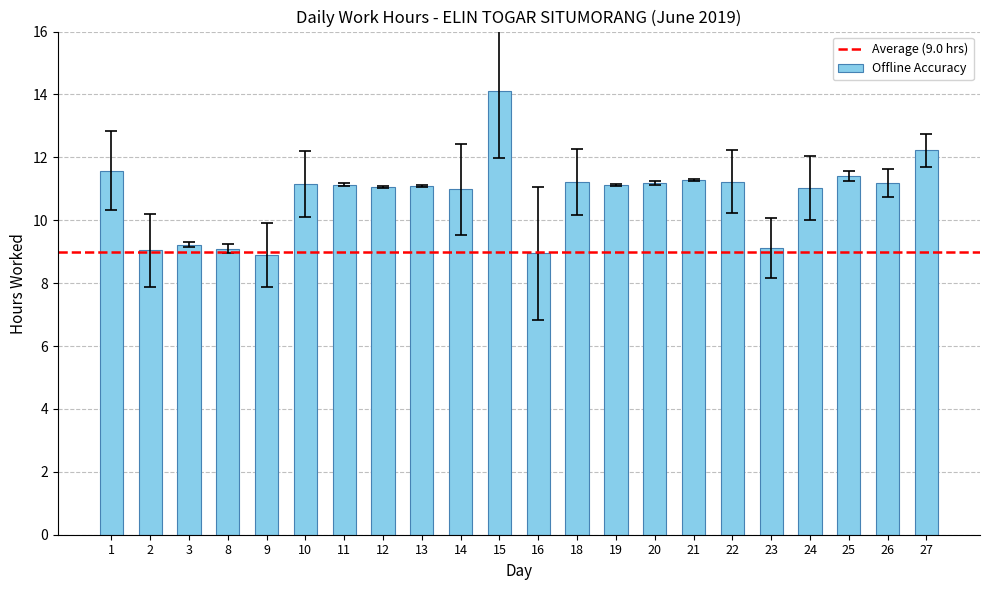

True or false: the data shows 11.2 at 20.

True